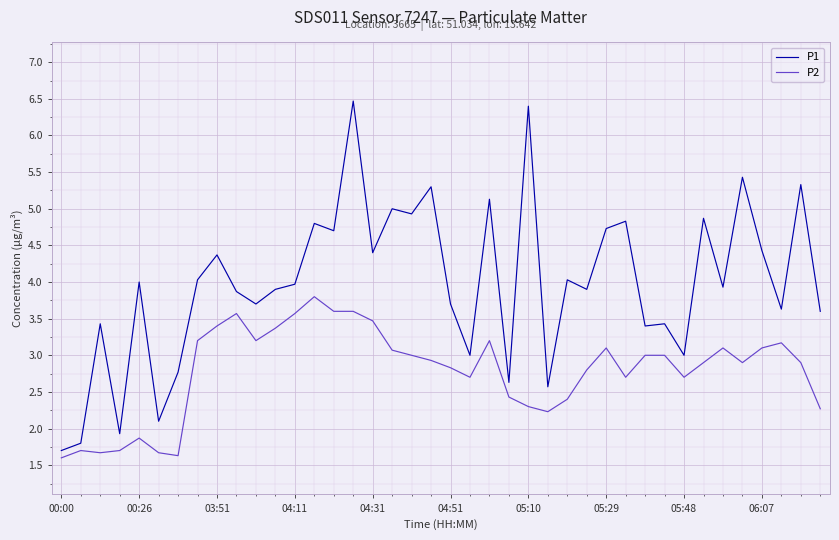

What is the difference between the maximum and minimum values in the P2 series?

2.2